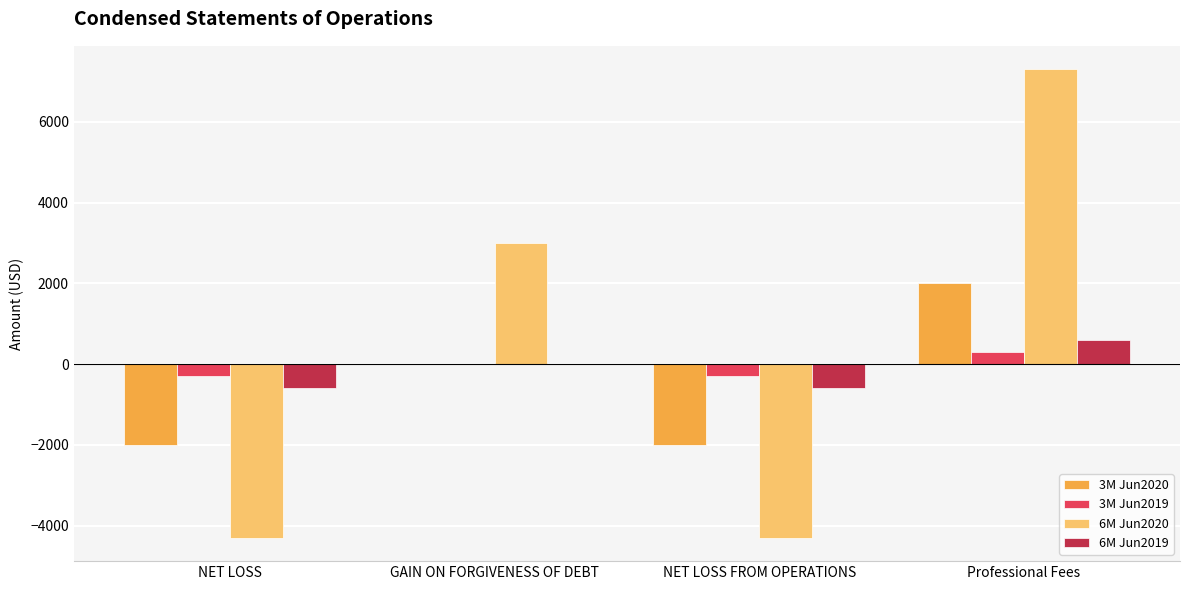

How many groups of bars are there?

4